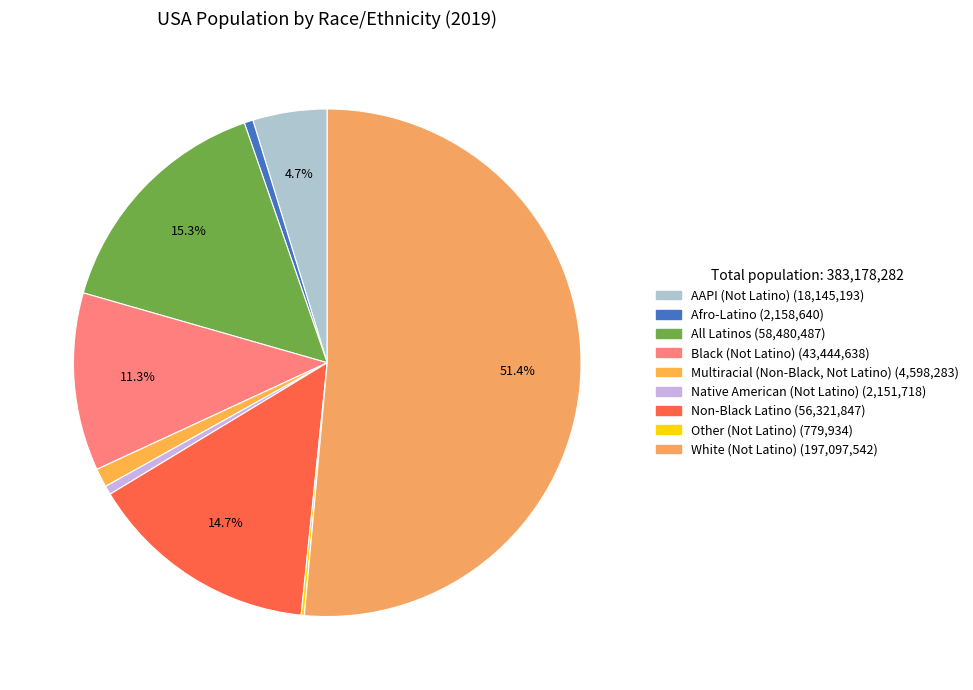

Approximately how many times larger is the value at Black (Not Latino) compared to Multiracial (Non-Black, Not Latino)?

9.4